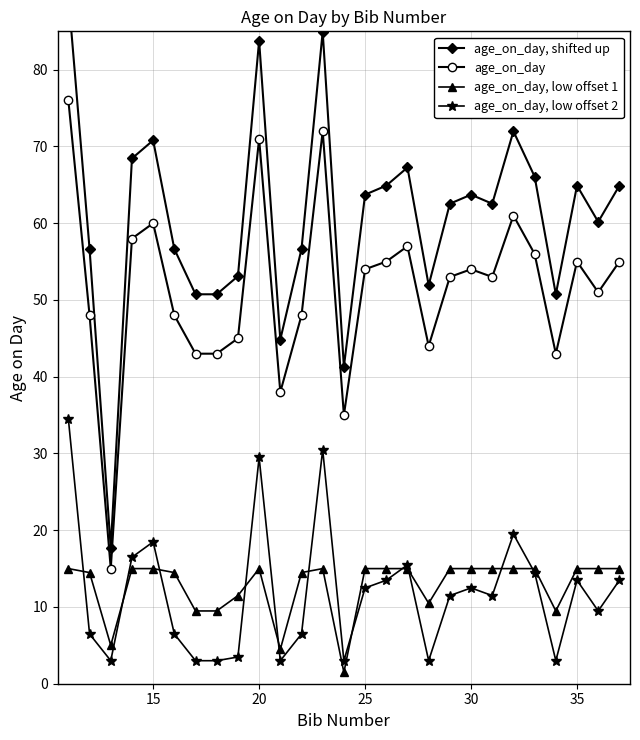

What are all the series names shown in the legend?

age_on_day, shifted up, age_on_day, age_on_day, low offset 1, age_on_day, low offset 2